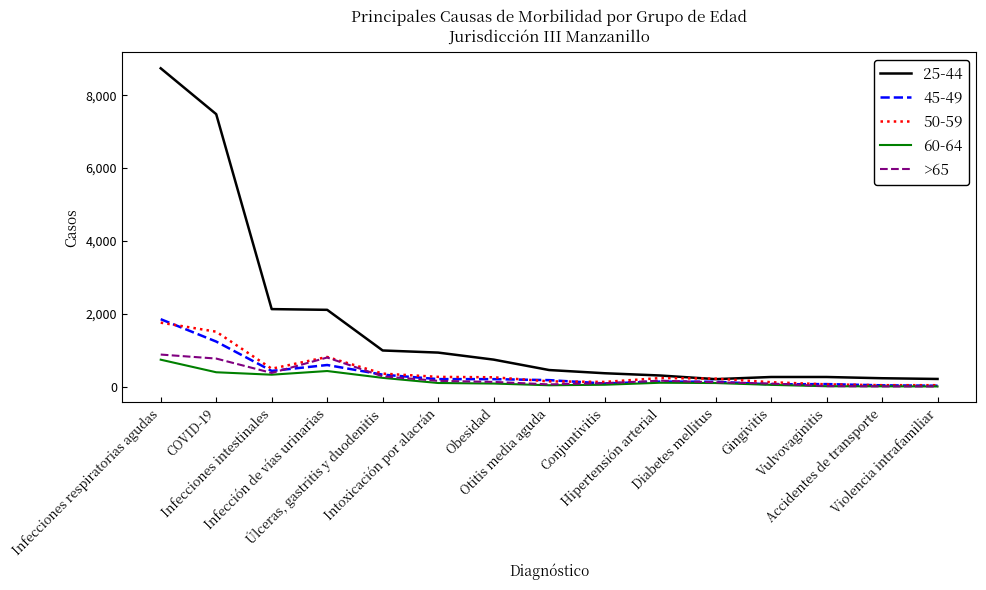

Which series has the widest spread of values?

25-44